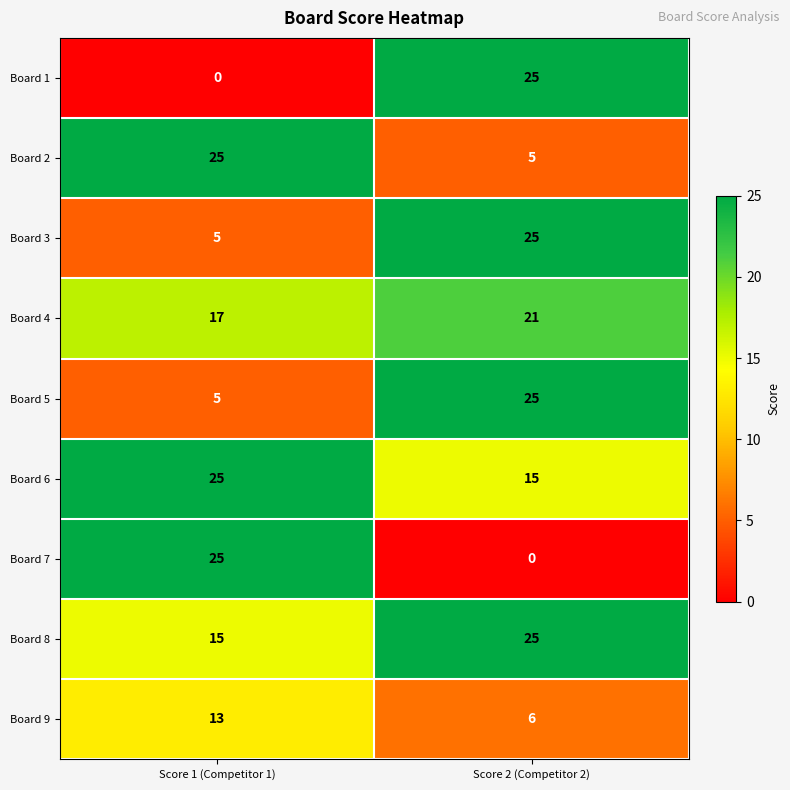

At how many categories does at least one series exceed 20?

2